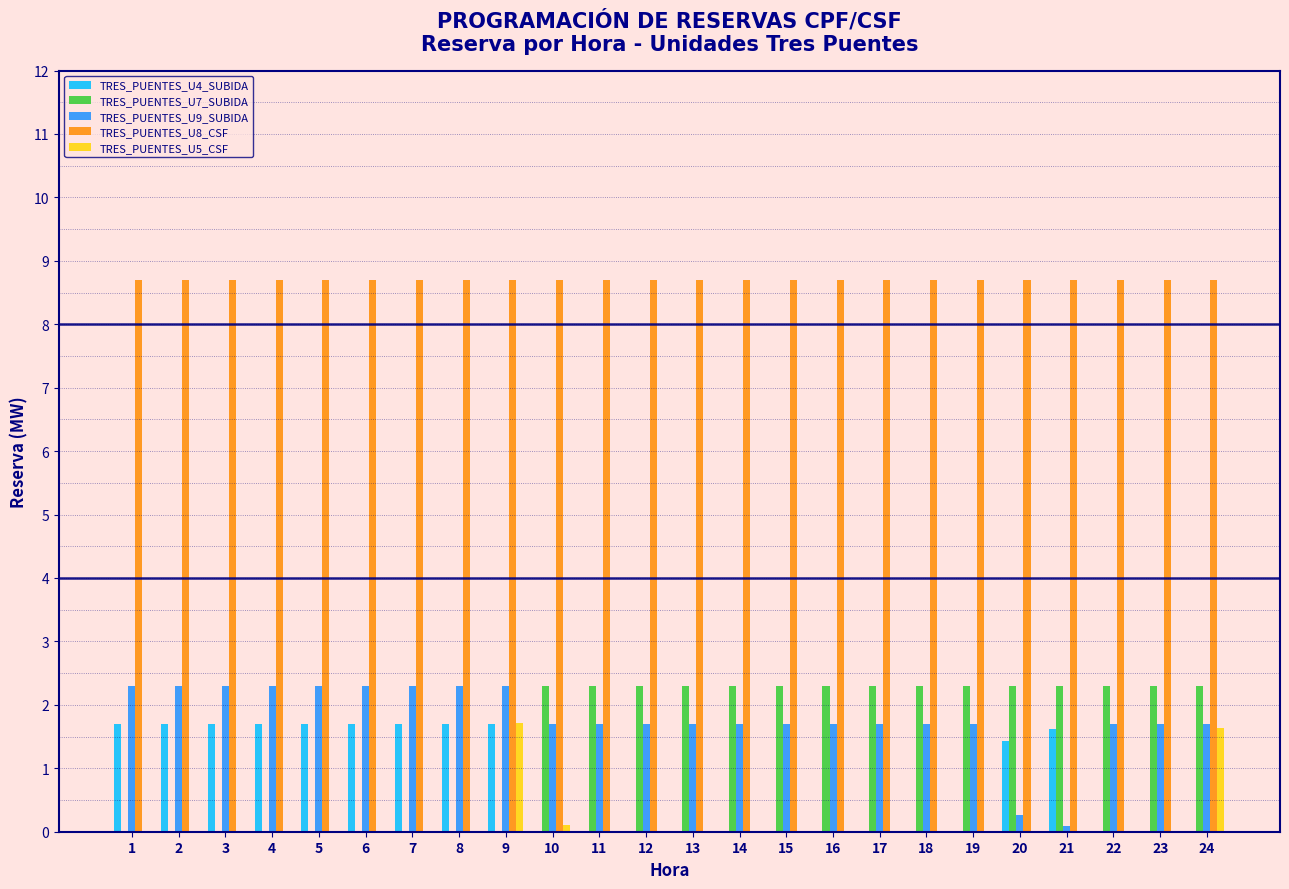

What is the total value across all series at 23?

12.7